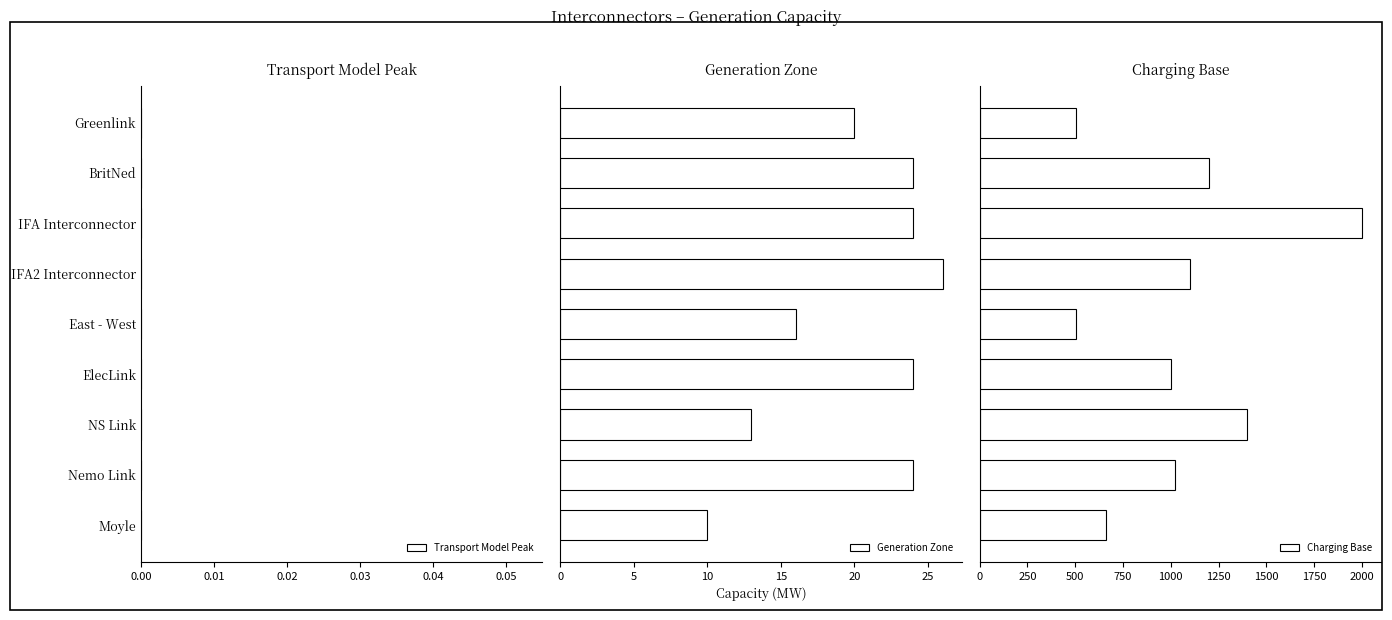

What is the highest value of the Generation Zone series?

26